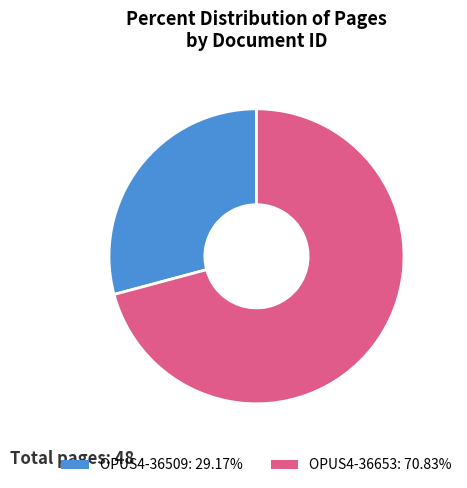

How many segments does this pie chart have?

2